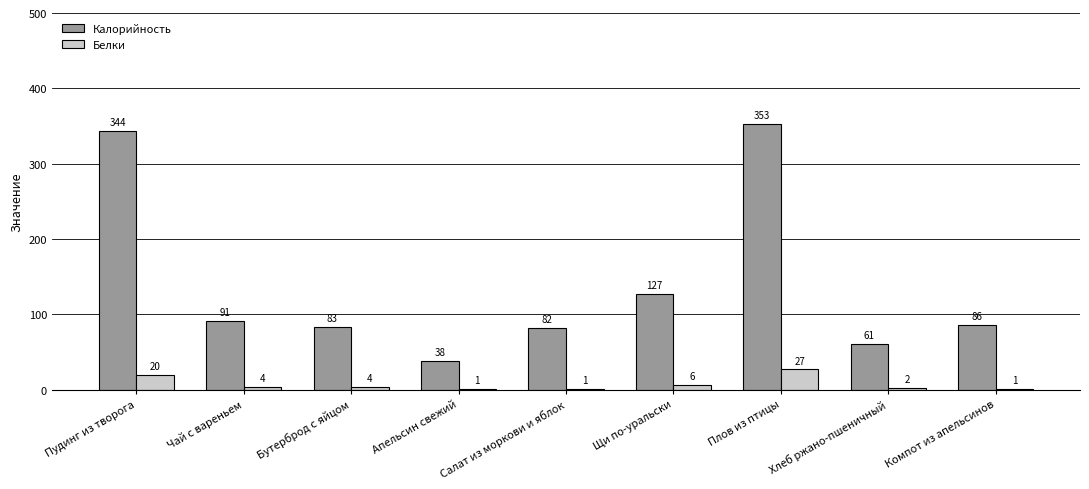

At which category is the sum across all series the highest?

Плов из птицы